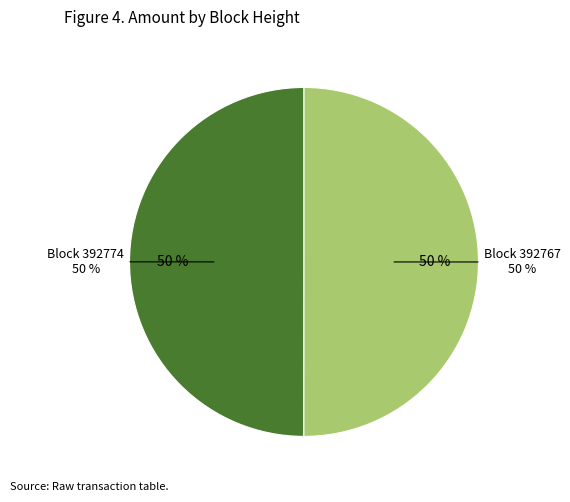

What percentage is the 392774 slice, to the nearest percent?

50%